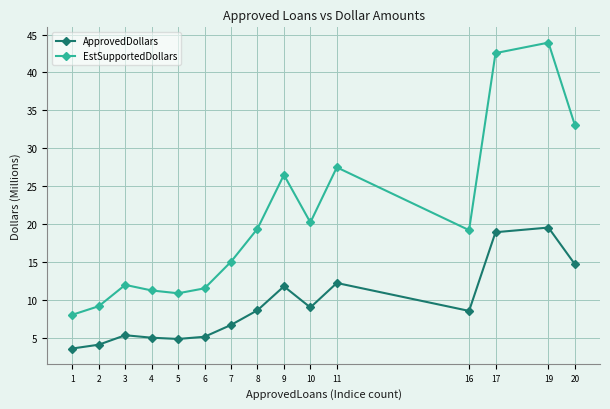

True or false: EstSupportedDollars has a value of 5.3 at 1.

False